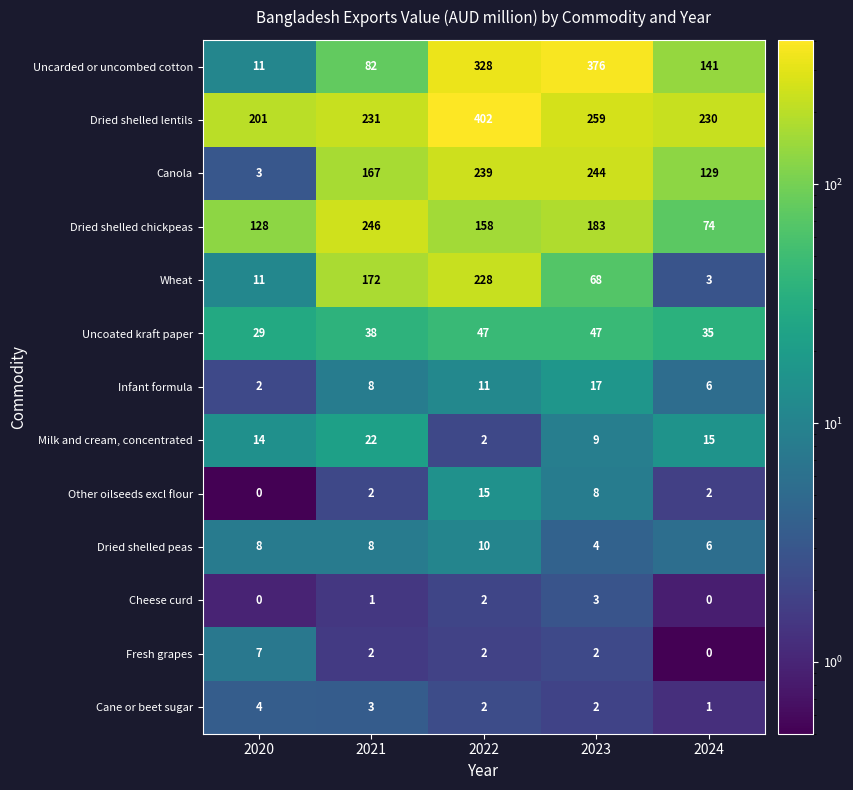

Is it true that Uncoated kraft paper equals 29 at 2020?

True